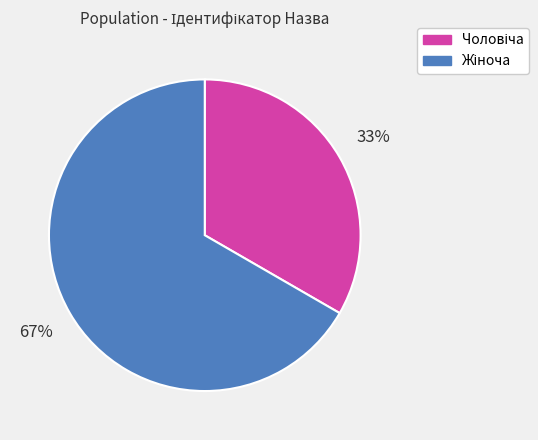

How many slices are in this pie chart?

2